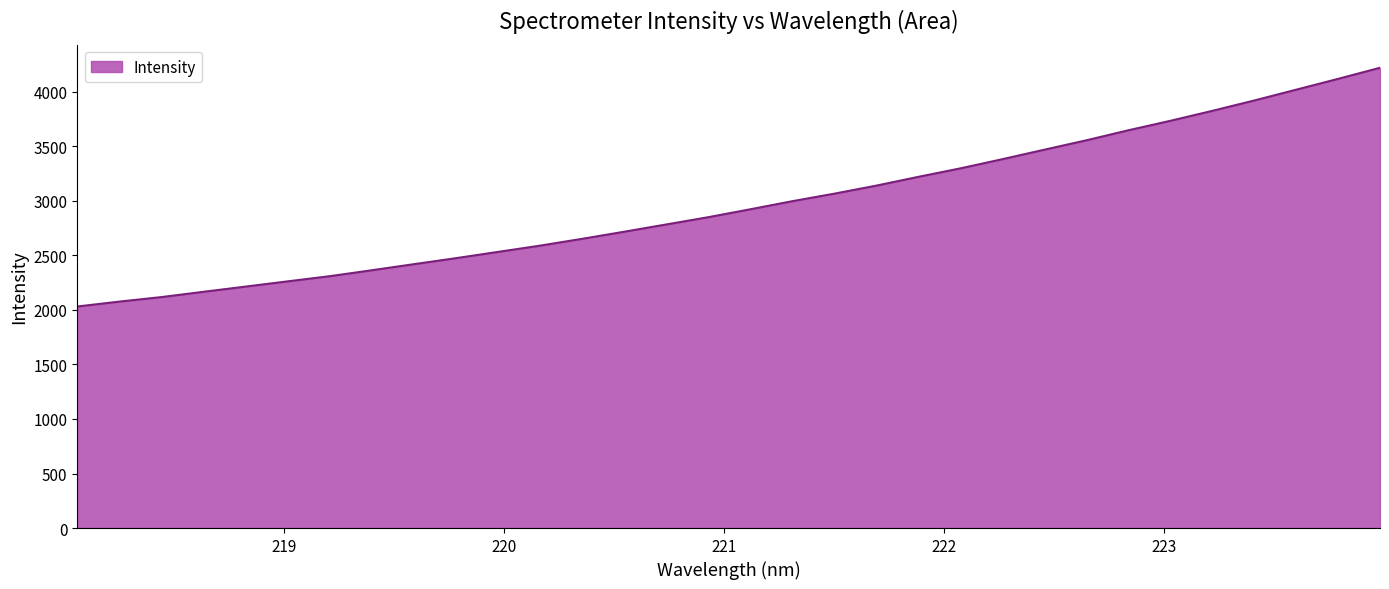

What is the difference between the maximum and minimum values?

2189.2